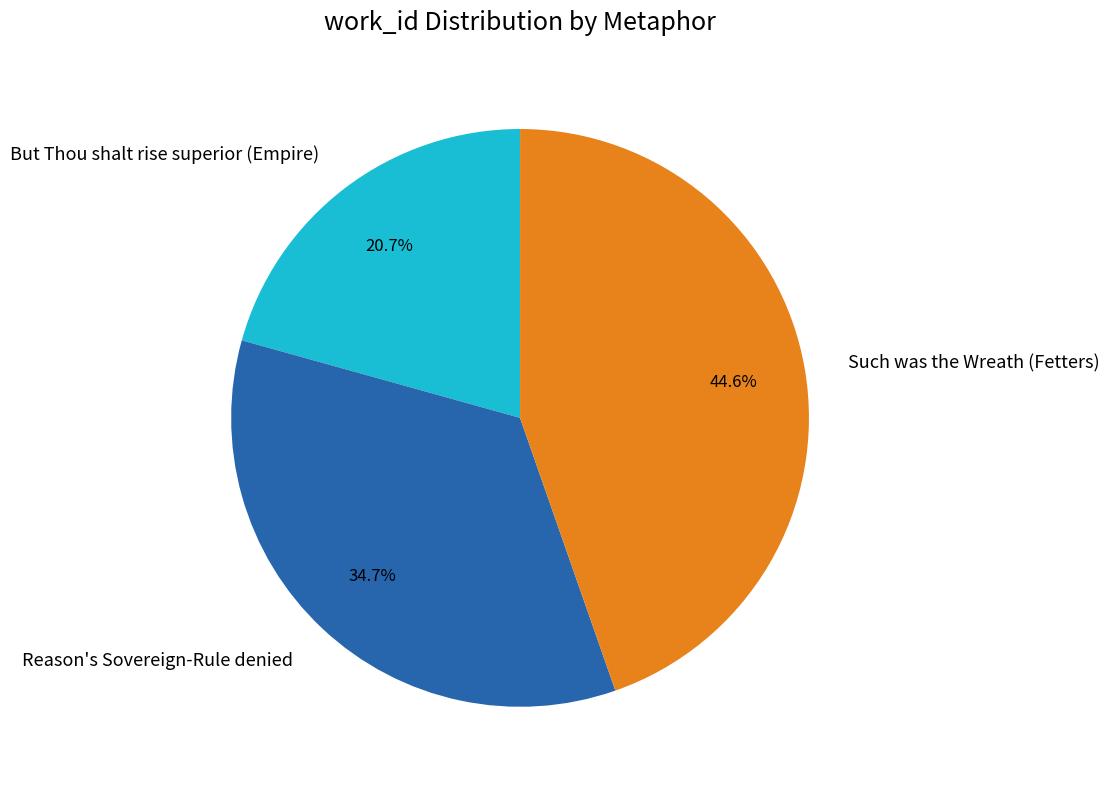

How much of the chart is everything except Reason's Sovereign-Rule denied?

65.3%